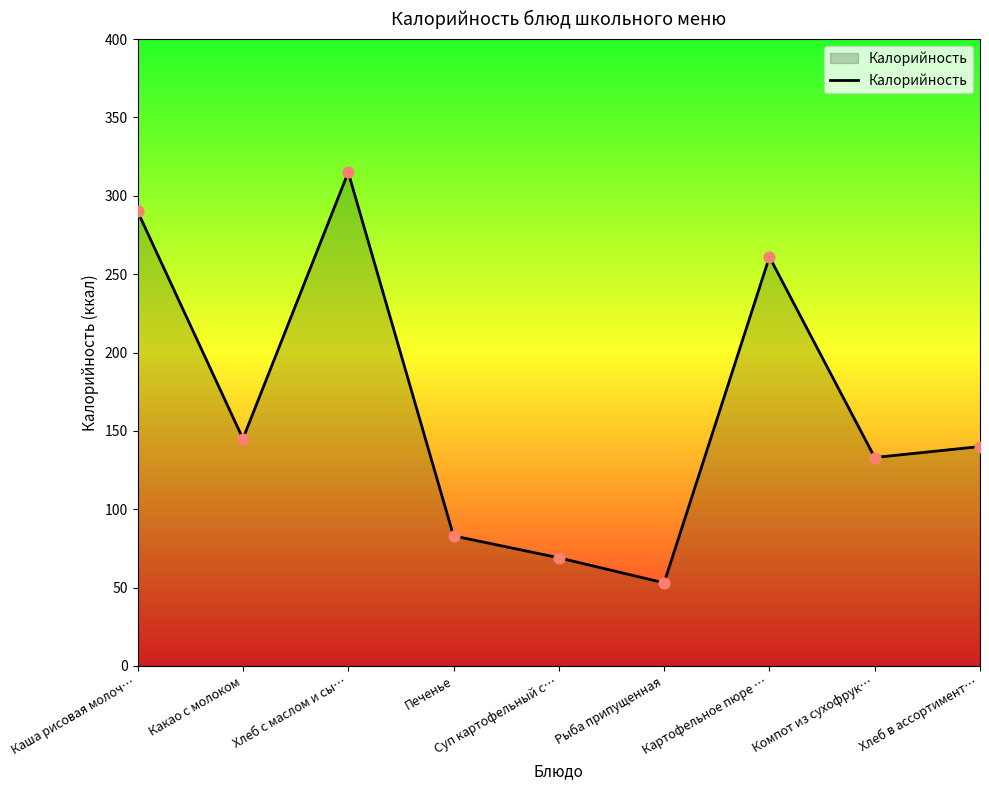

Which has a higher value, Печенье or Какао с молоком?

Какао с молоком